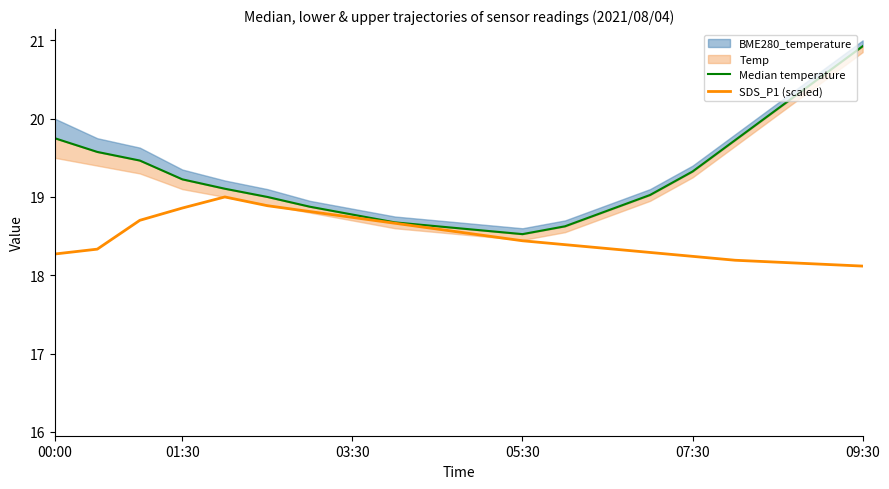

The value of SDS_P1 (scaled) at 05:30 is 18.4. True or false?

True